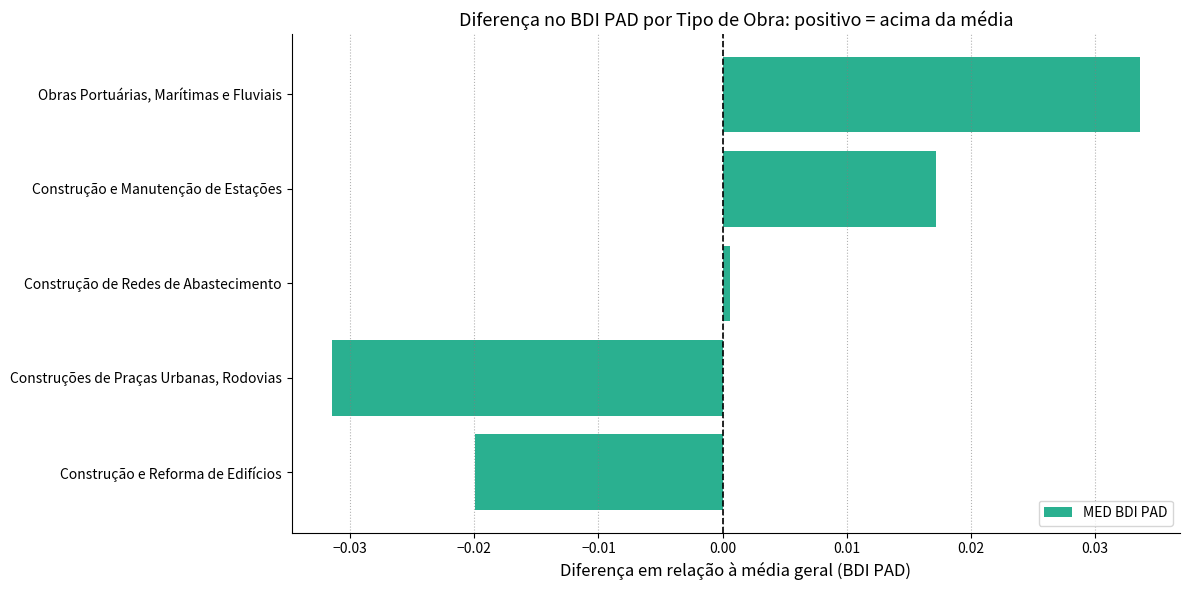

Rank the categories by value from lowest to highest.

Construções de Praças Urbanas, Rodovias, Construção e Reforma de Edifícios, Construção de Redes de Abastecimento, Construção e Manutenção de Estações, Obras Portuárias, Marítimas e Fluviais